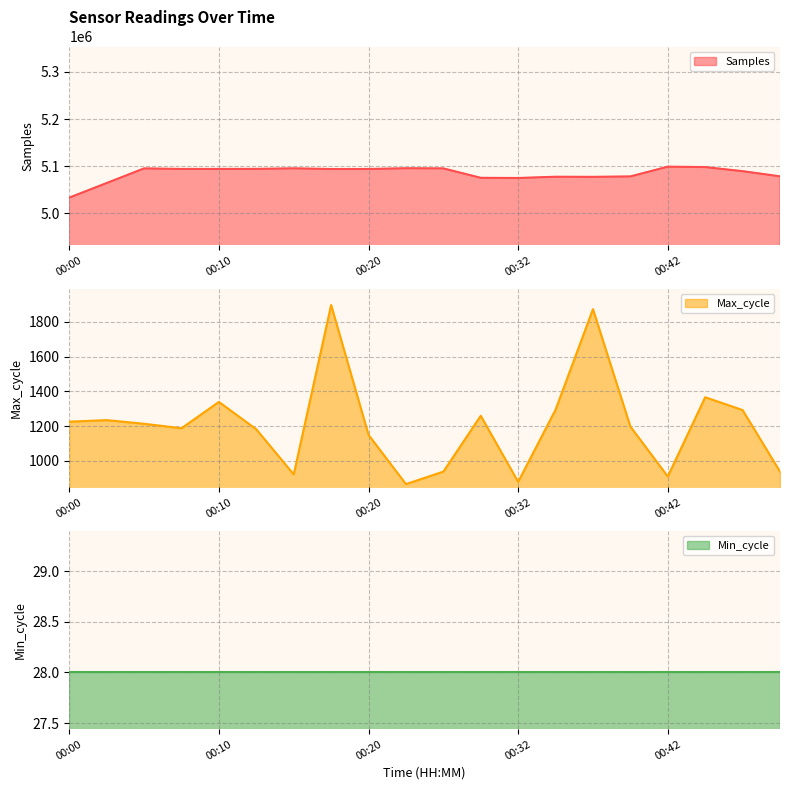

What is the highest value of the Max_cycle series?

1898